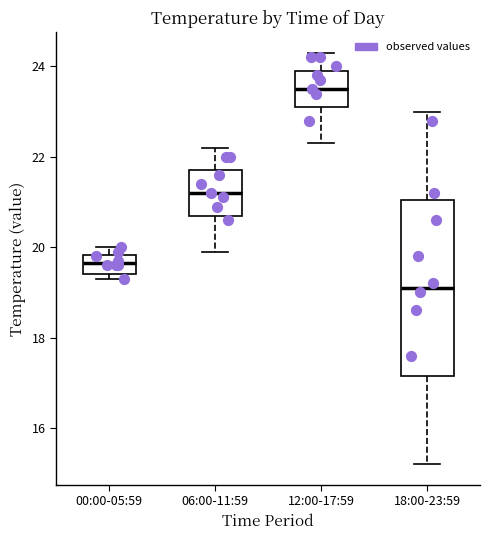

Which box has the lowest median line?

18:00-23:59